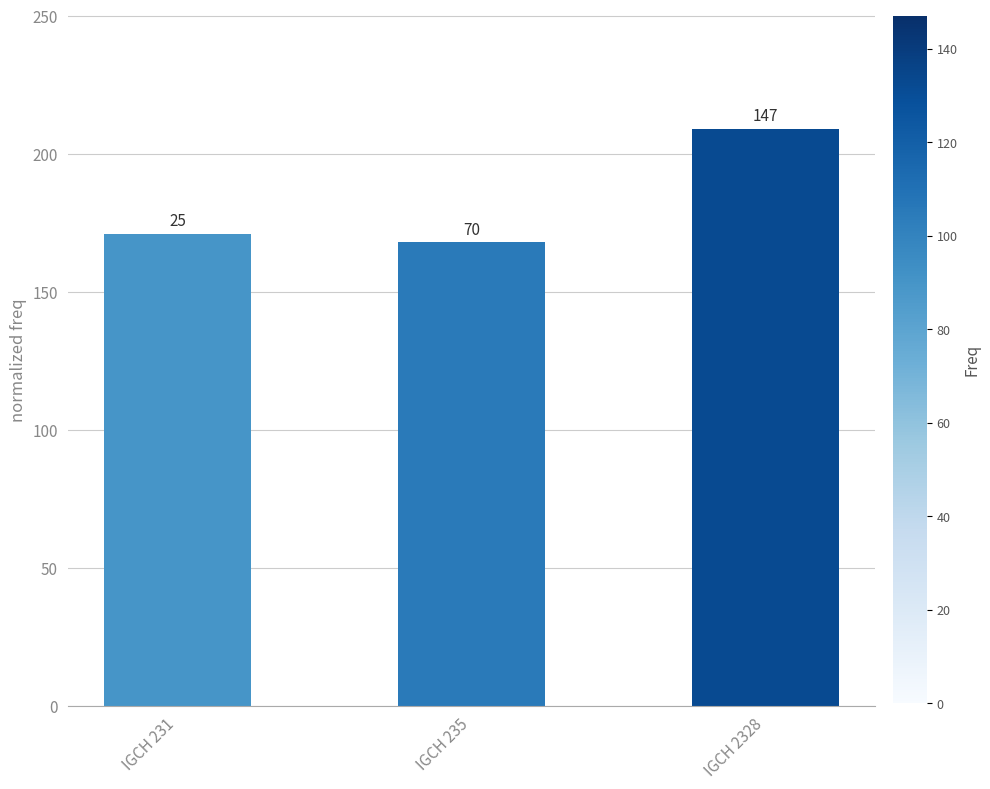

The value at IGCH 235 is 56. True or false?

False